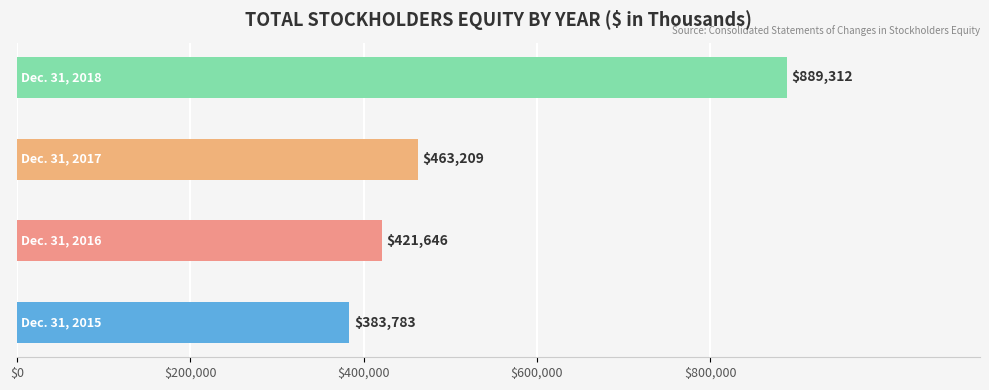

What is the sum of all values?

2157950